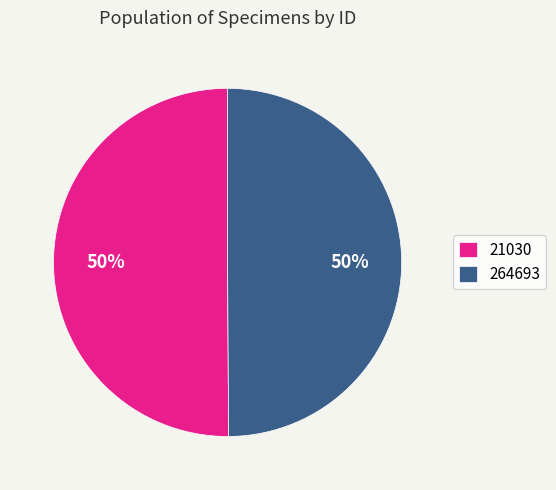

To the nearest percent, what portion does 21030 represent?

50%